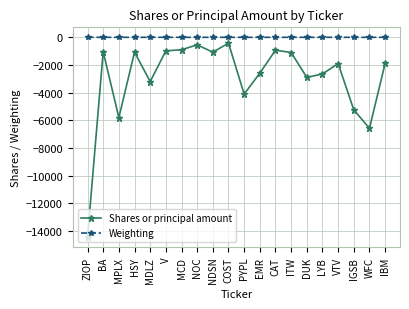

Which label corresponds to the smallest value in the chart?

ZIOP